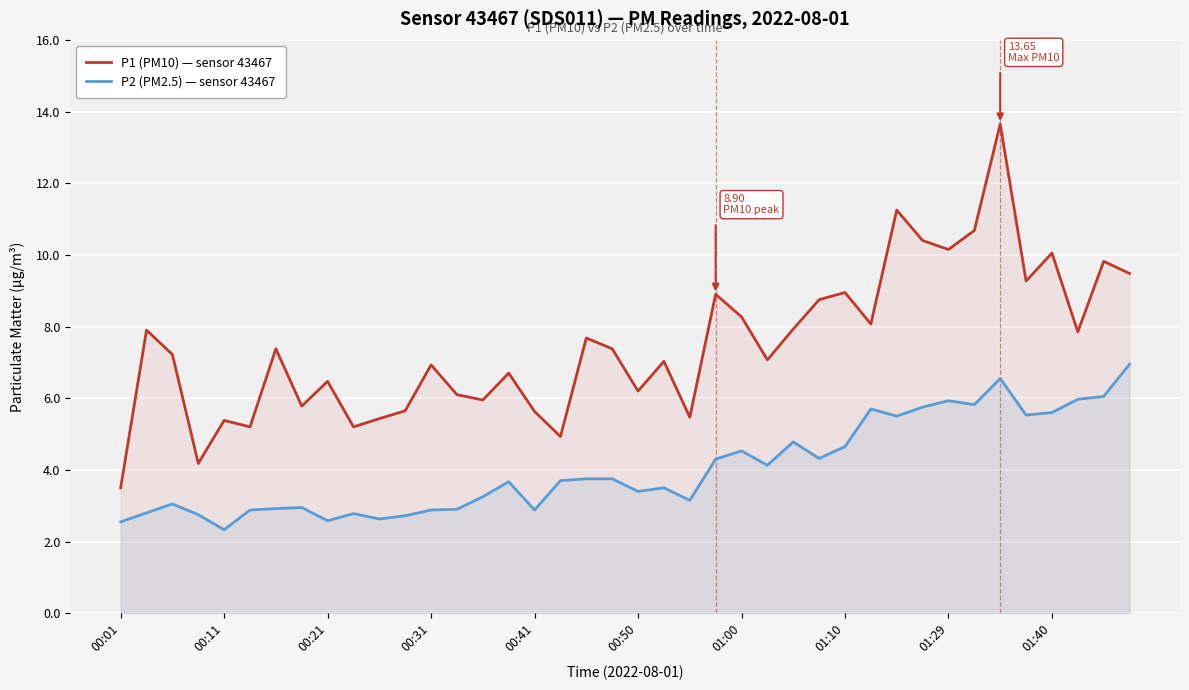

How many data points in P2 (PM2.5) — sensor 43467 are less than 3?

14